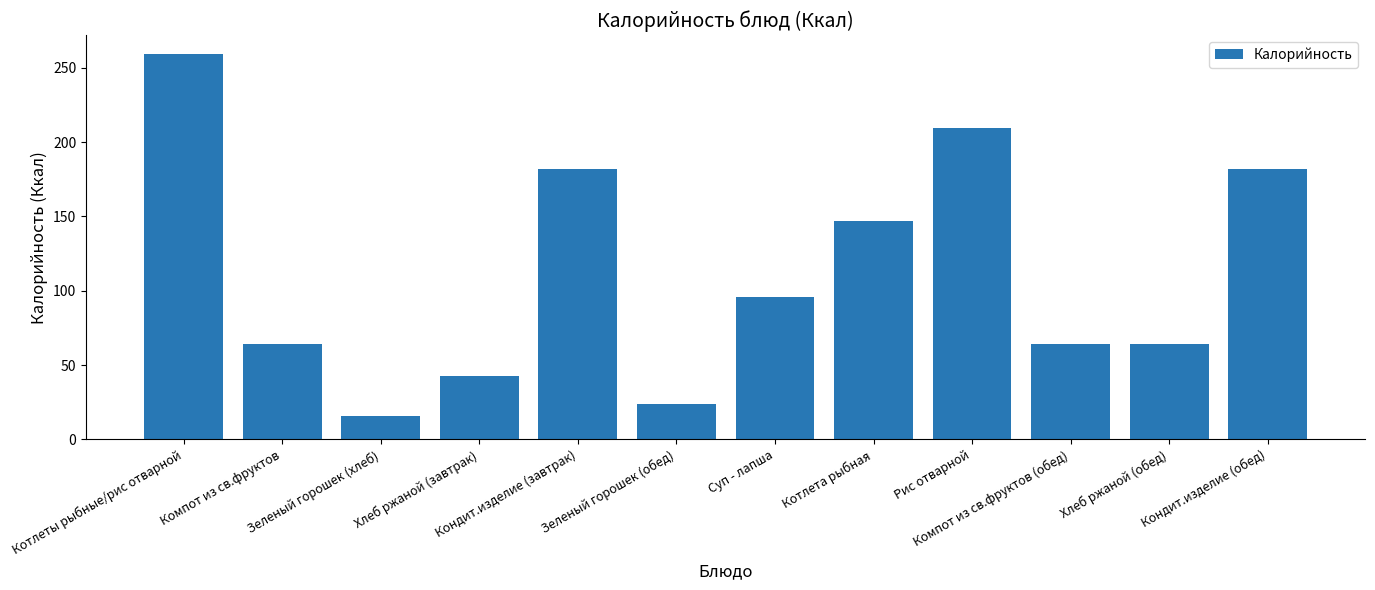

At which label does the data first exceed 95?

Котлеты рыбные/рис отварной